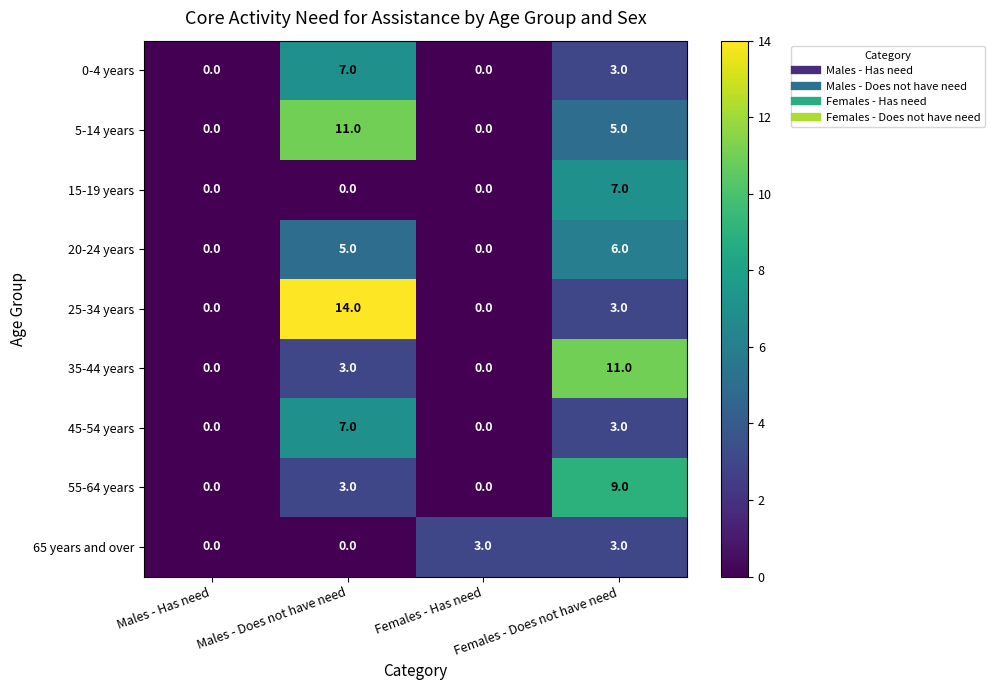

Count the 20-24 years values in the range 0 to 6.

4